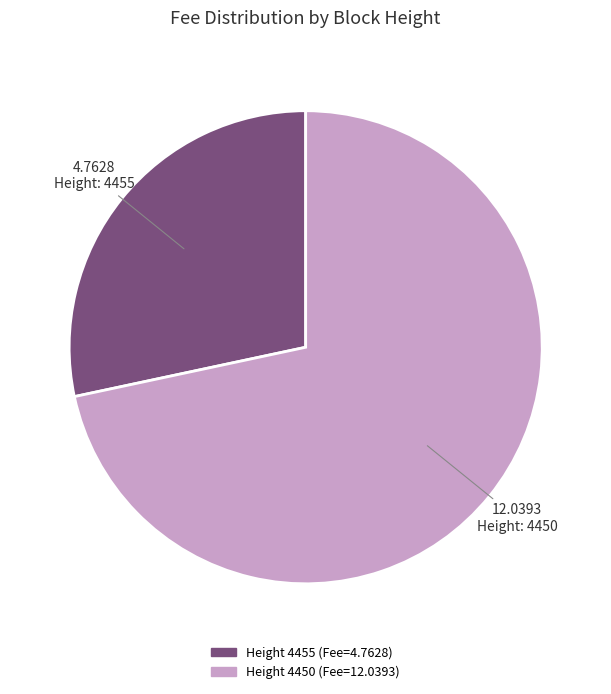

Is there any slice that represents more than half of the pie?

Yes